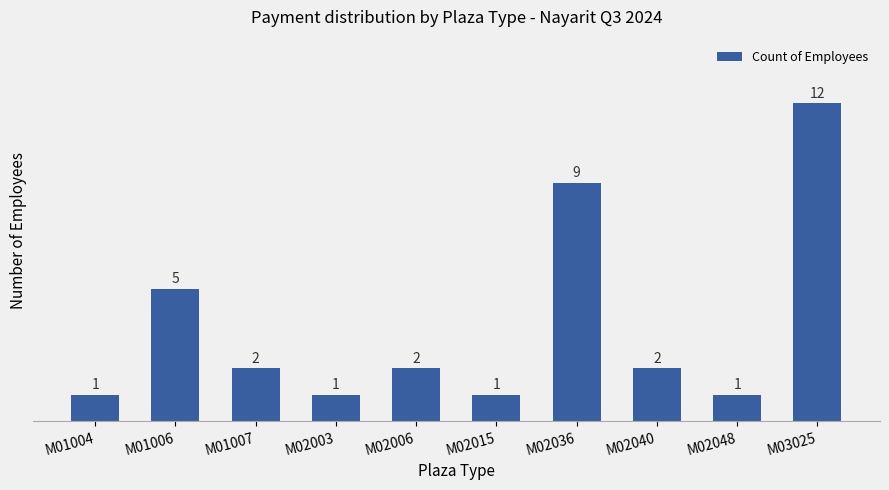

What is the ratio of the value at M02015 to the value at M02003?

1.0